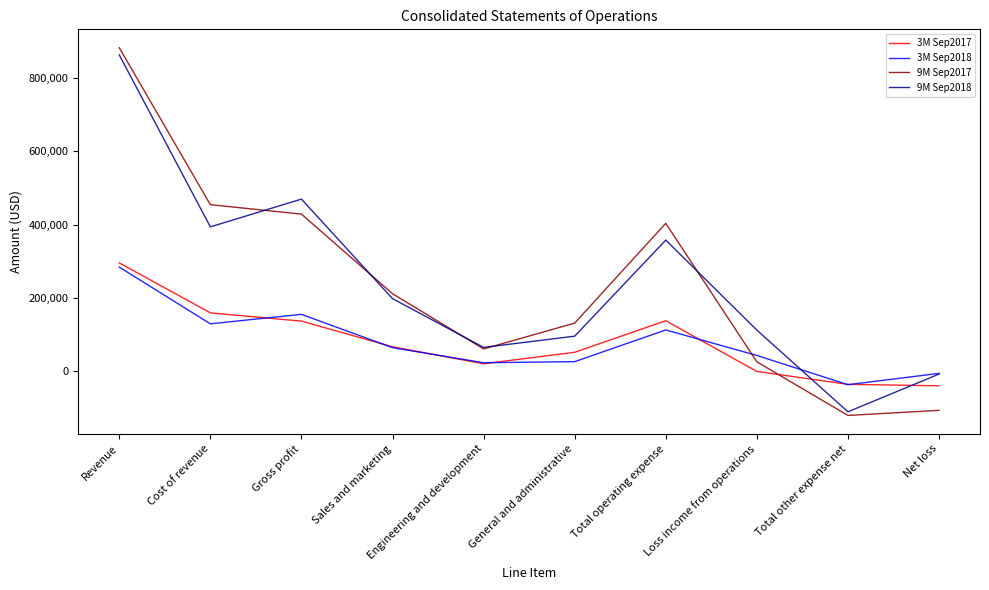

How many values in the 9M Sep2018 series are below 197733?

5